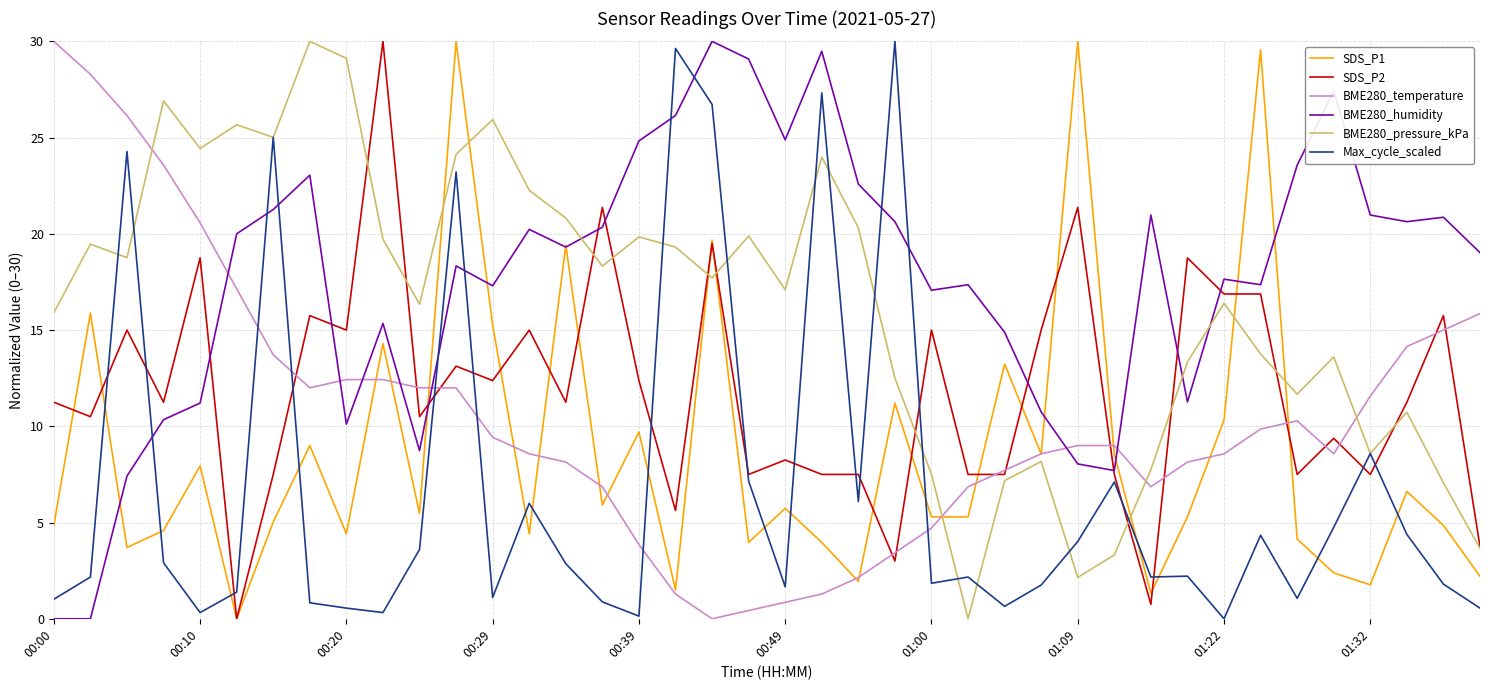

What is the greatest value displayed?

30.0